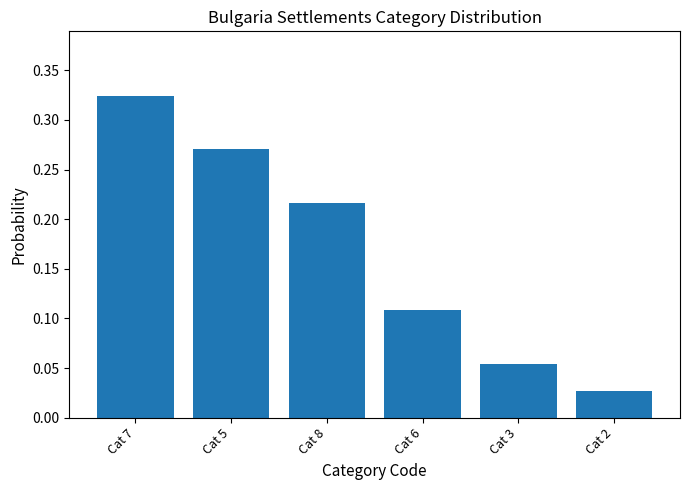

What position from the left is Cat 5?

2